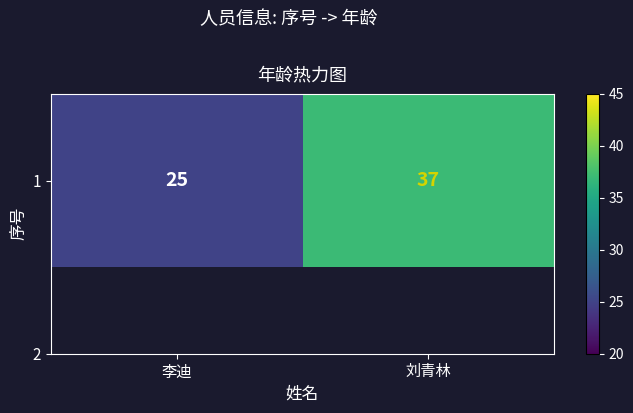

Reading left to right, extract all data points from this chart.

25	37